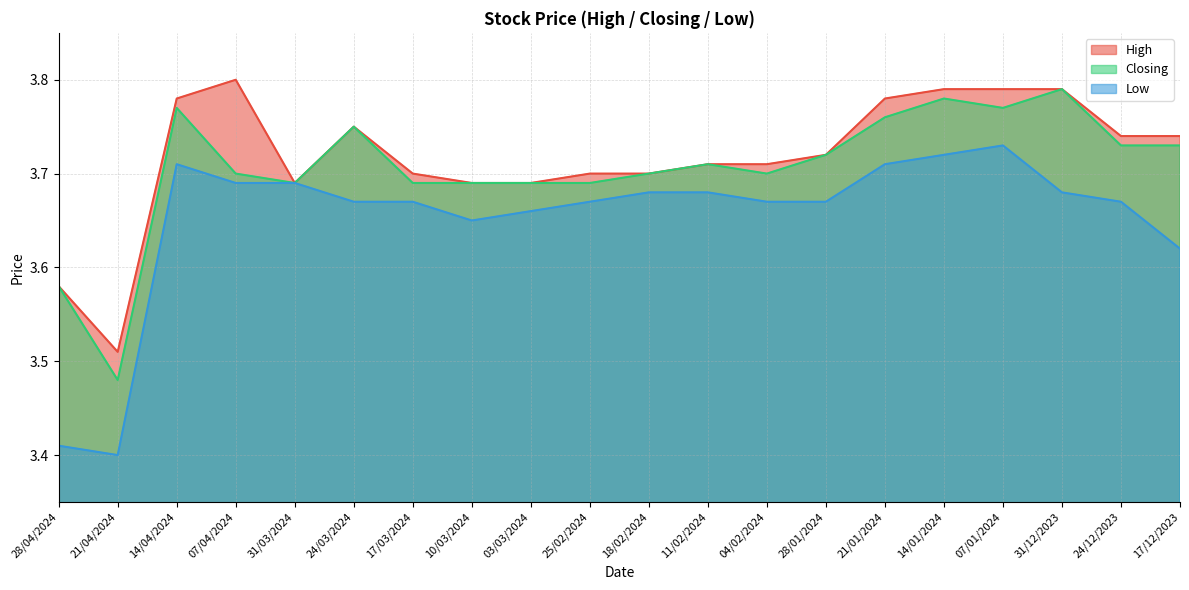

Is the value of Low at 11/02/2024 greater than the value of High at 03/03/2024?

No